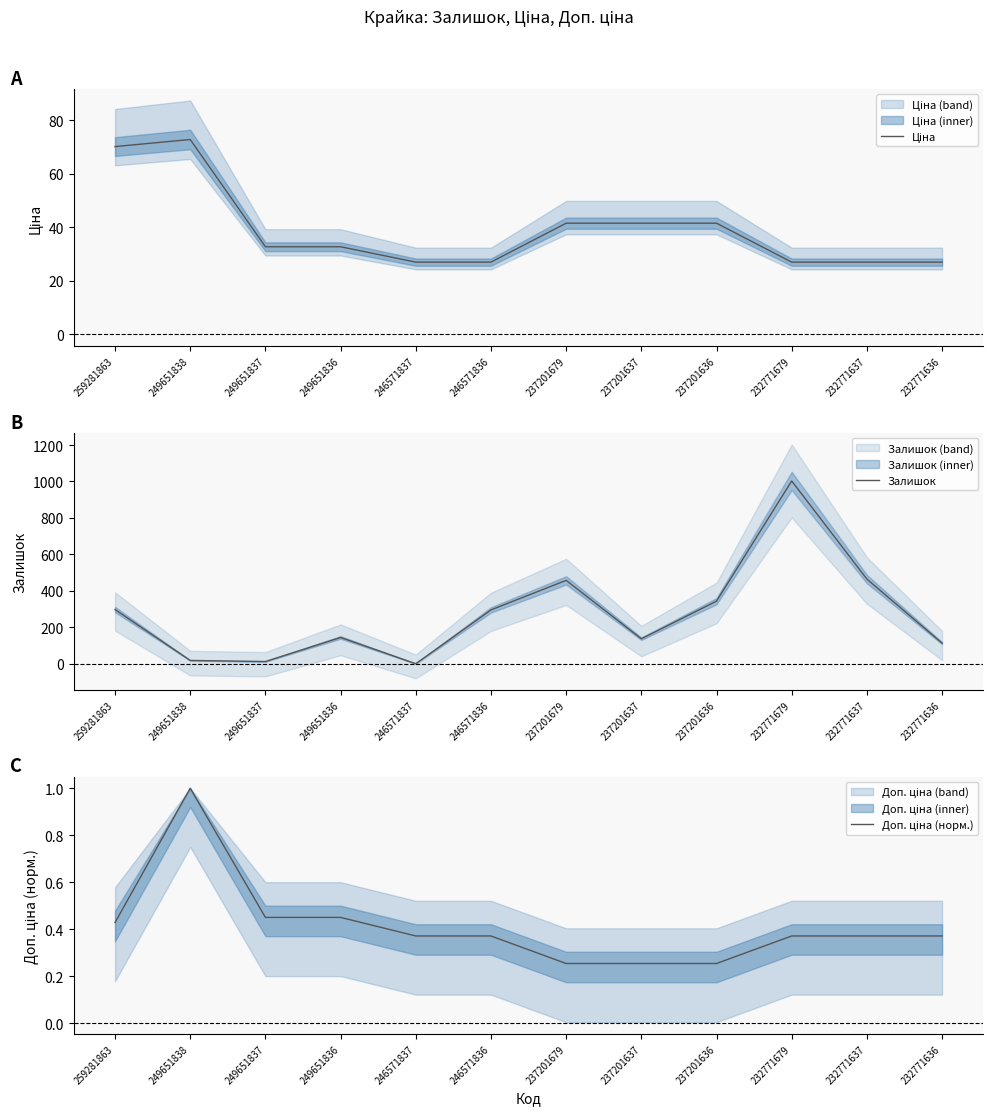

How many values in the Залишок series exceed 296?

5